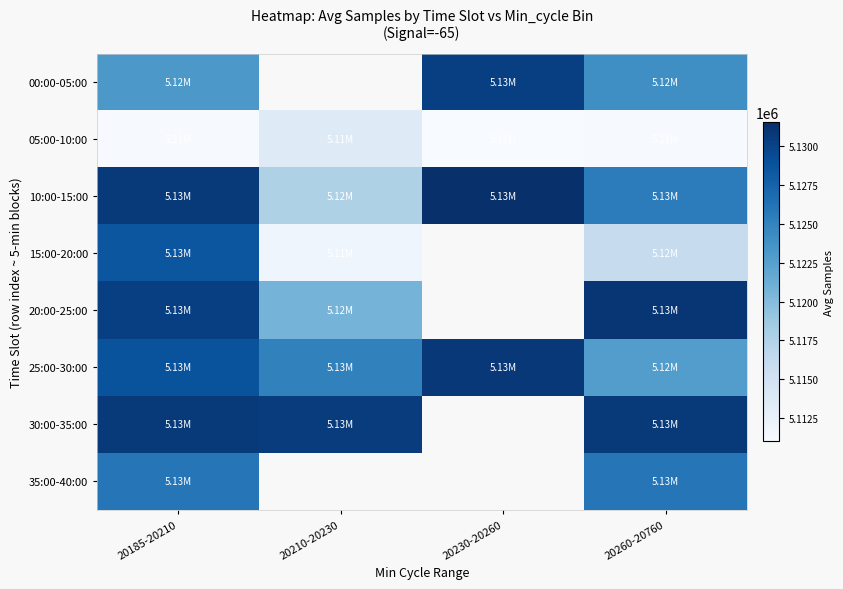

Count the number of categories in the chart.

4